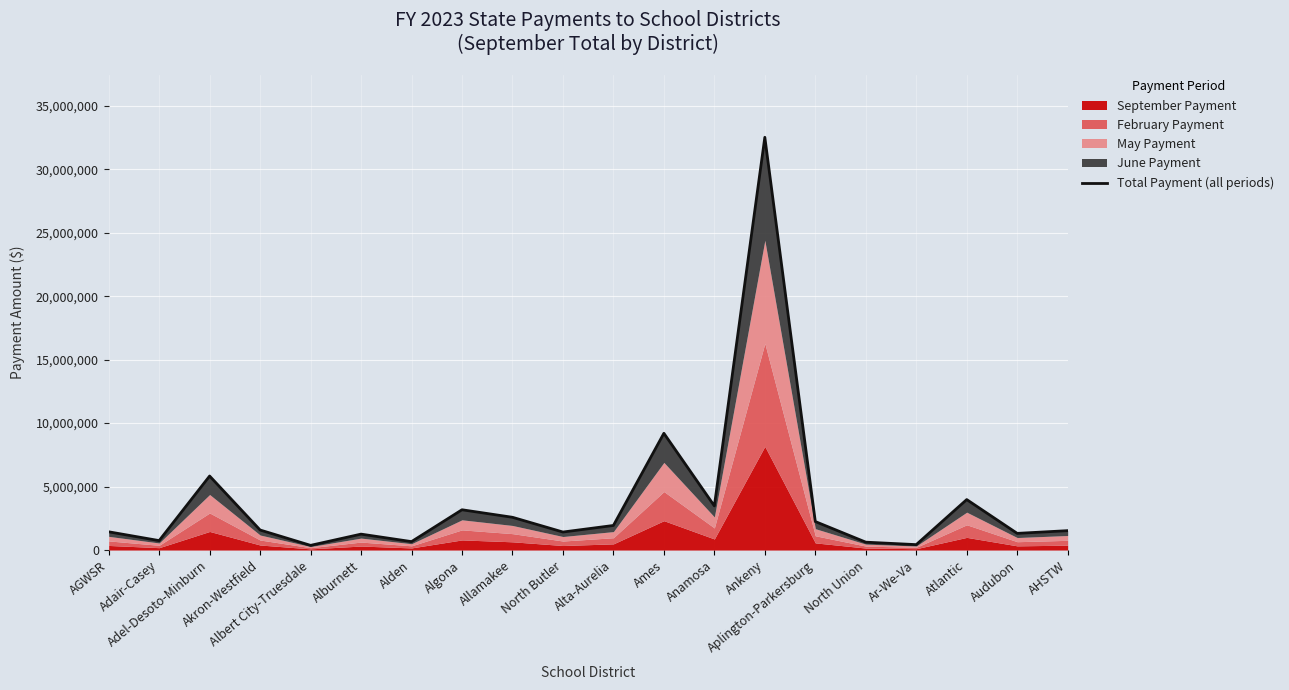

Reading right to left, what are all the values shown in this chart?

1526841	1312277	3975038	425397	620296	2244035	32517906	3476338	9197925	1935571	1418251	2579973	3172962	663838	1253407	368111	1577498	5830956	742833	1437012